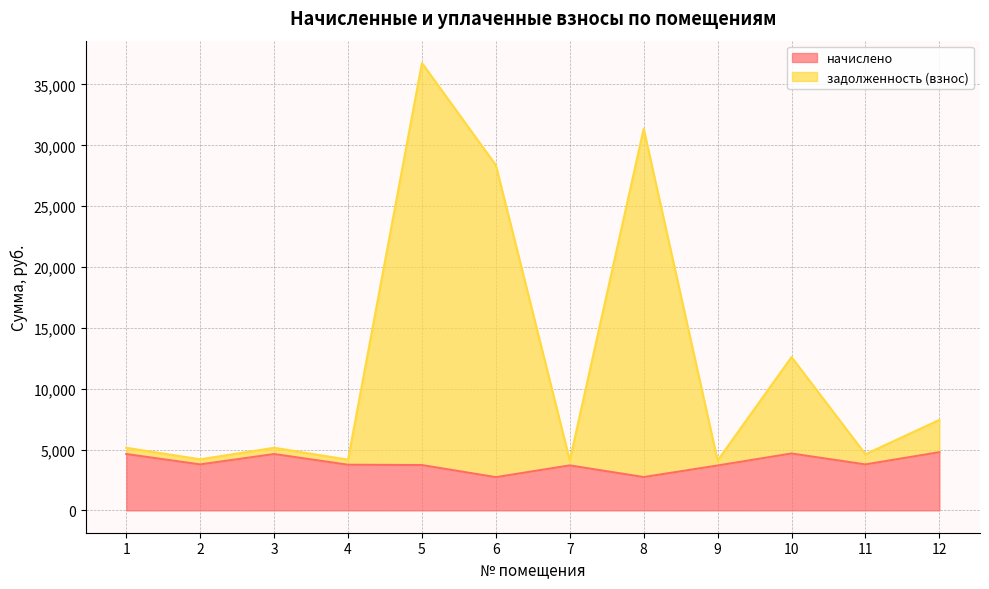

True or false: начислено and задолженность (взнос) cross at least once.

False